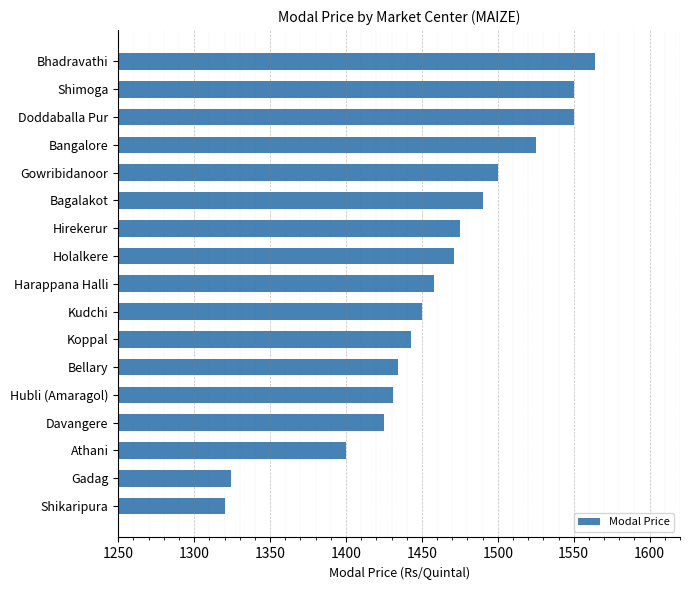

What is the smallest value displayed?

1320